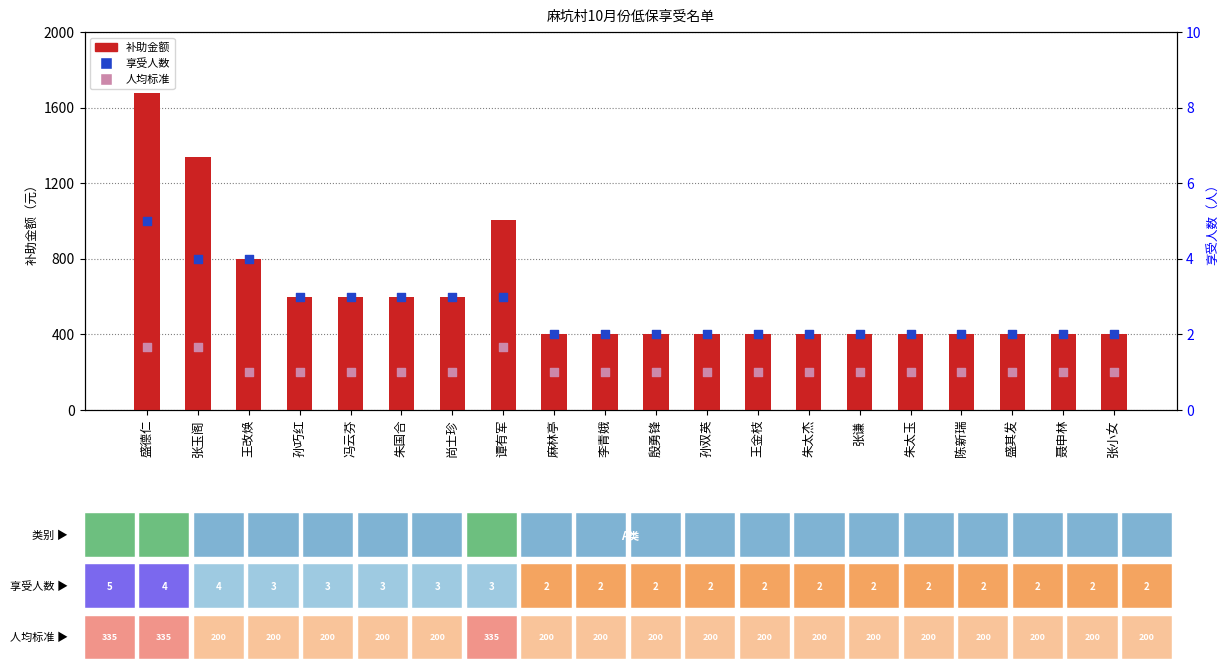

Is the value of 补助金额 at 聂申林 greater than the value of 人均标准 at 孙巧红?

Yes